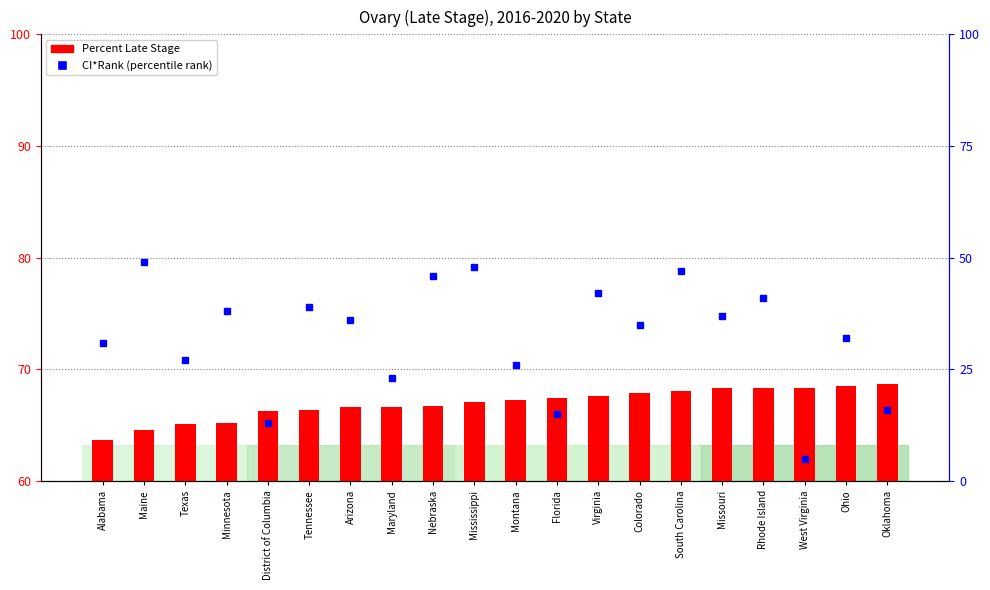

At which label is Percent Late Stage closest to 66?

District of Columbia